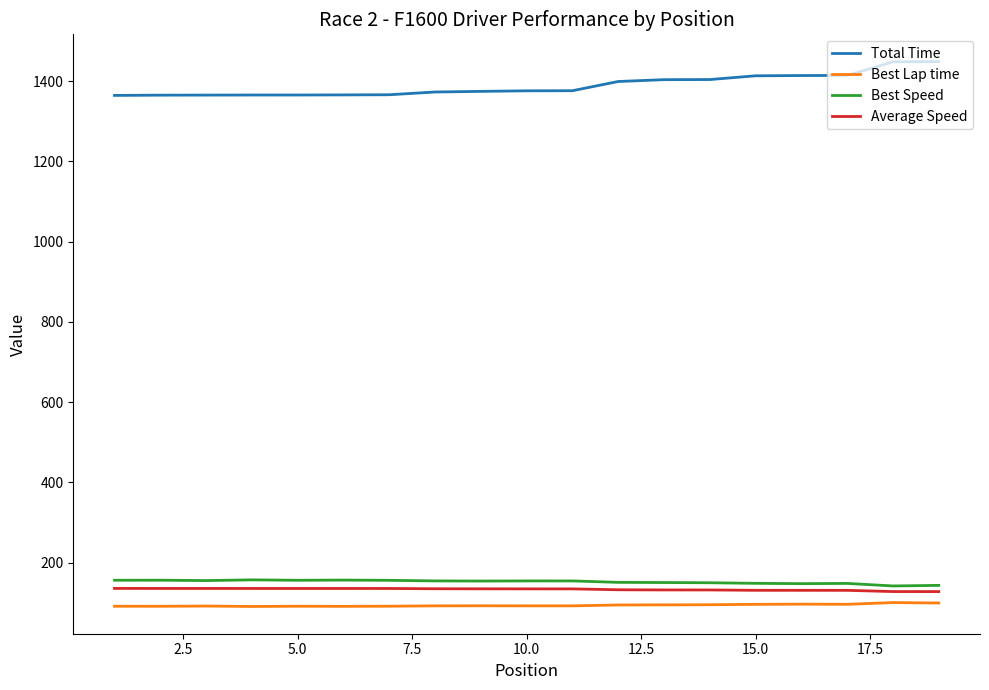

True or false: Total Time and Best Speed intersect in this chart.

False